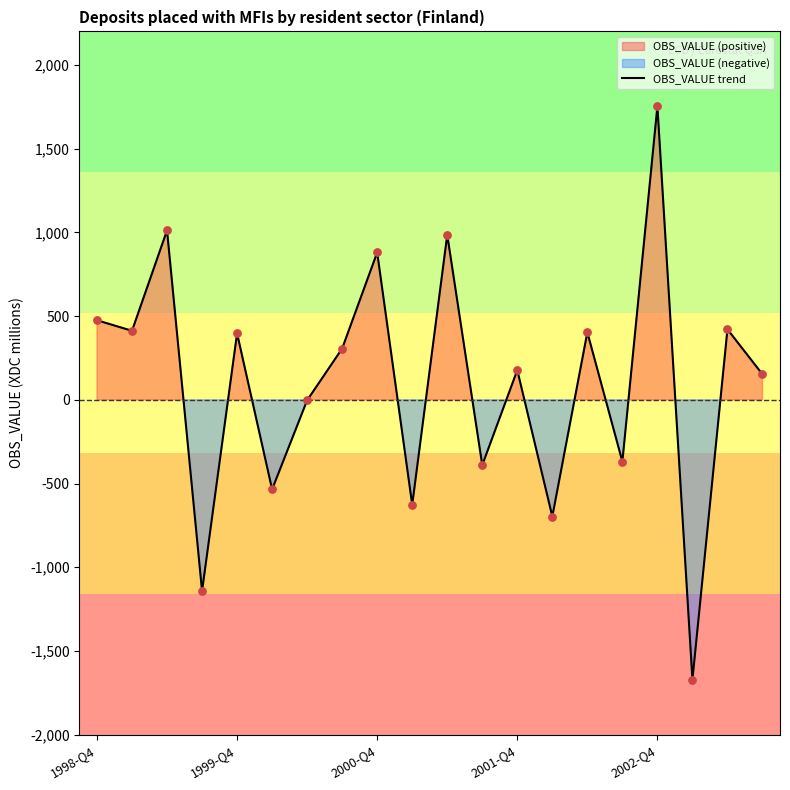

What is the change in value from 7 to 18?

+115